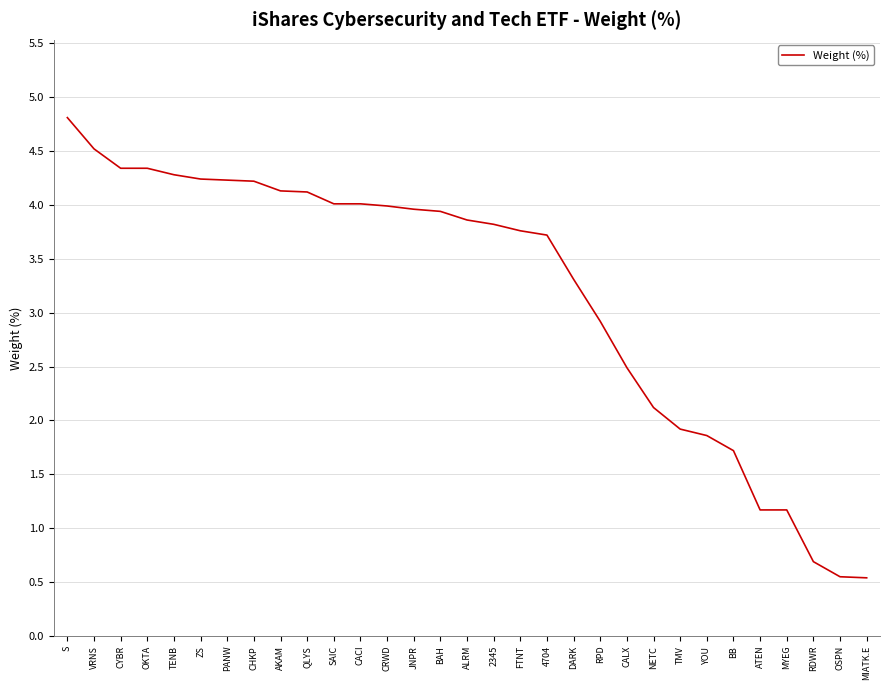

What is the ratio of the value at YOU to the value at NETC?

0.9